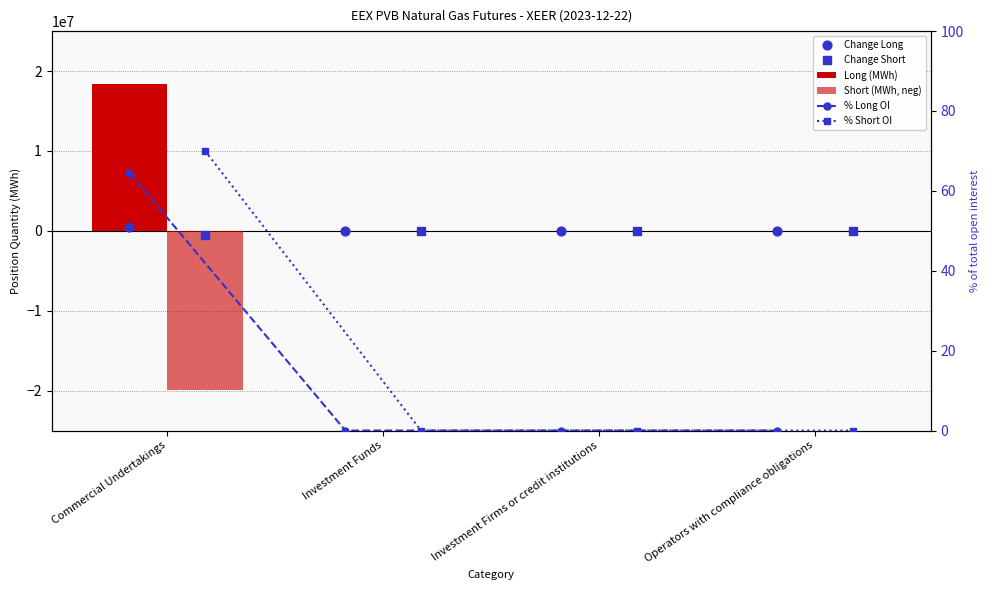

Which series contains the lowest Y value?

Short (MWh, neg)